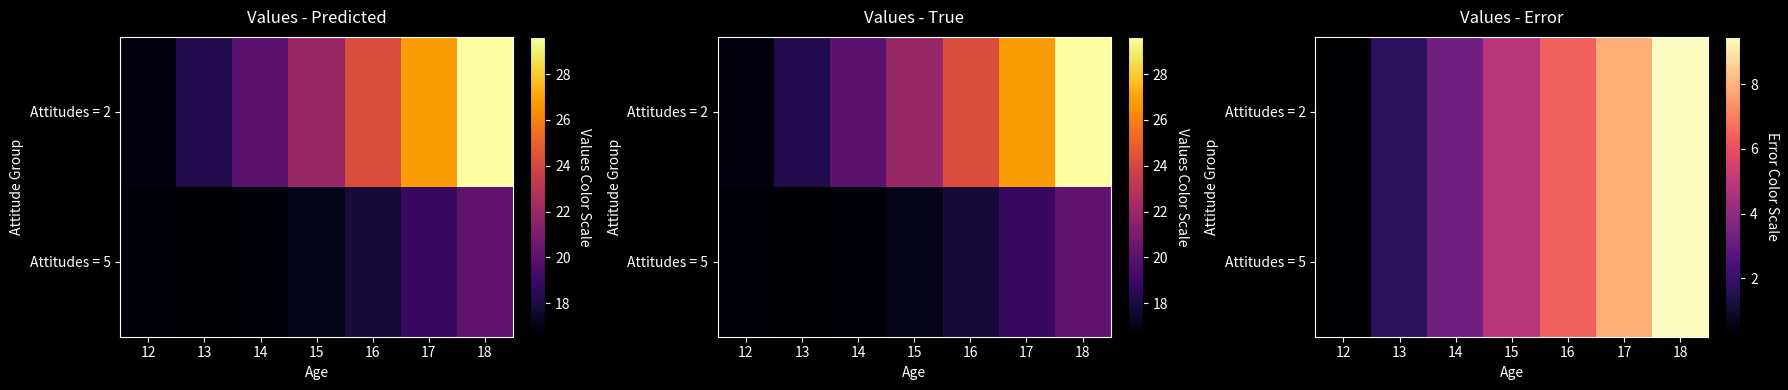

At which category is the sum across all series the highest?

18